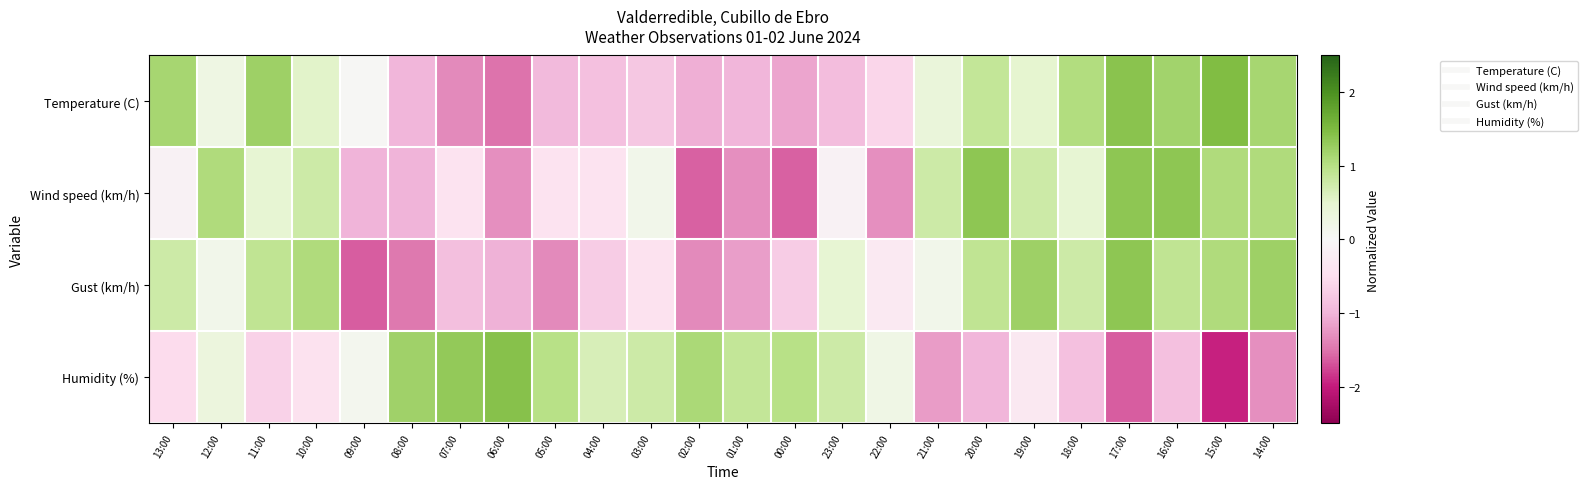

At which category is the sum across all series the highest?

16:00